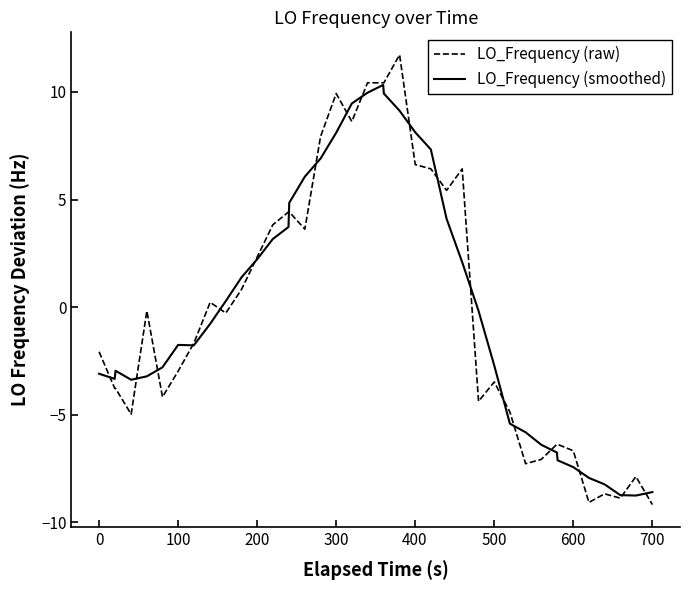

True or false: LO_Frequency (smoothed) has more than 0 interior local peaks.

True